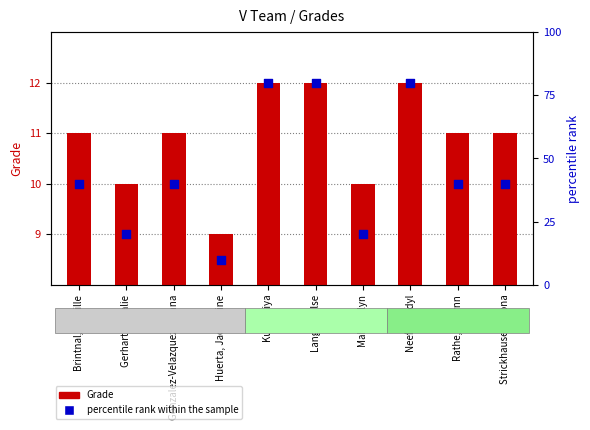

Which series reaches the maximum Y coordinate?

percentile rank within the sample